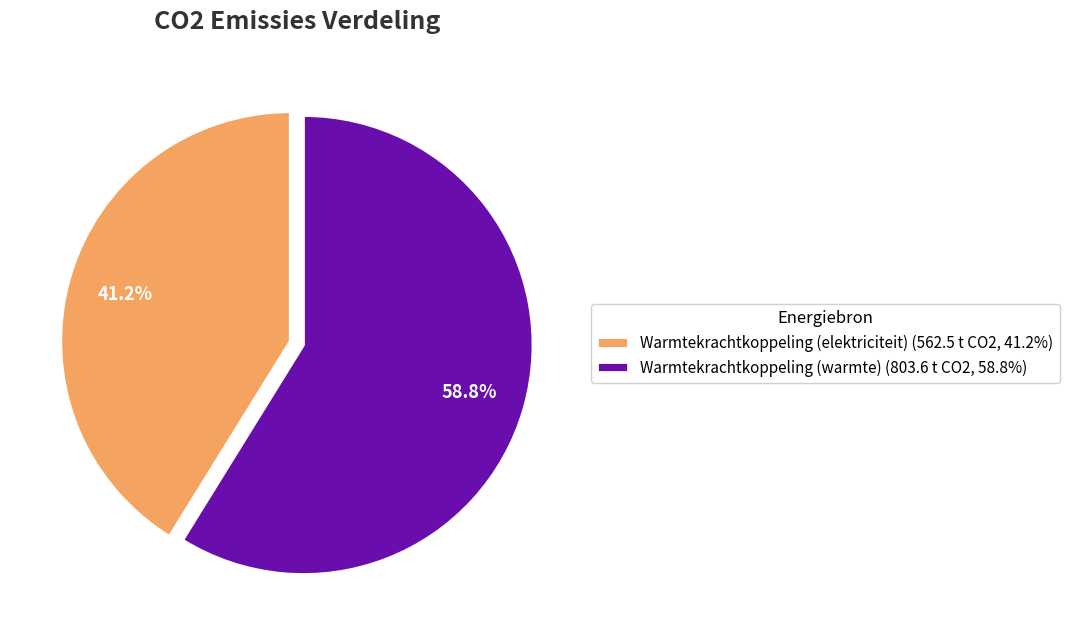

Which slice represents more than half of the pie?

Warmtekrachtkoppeling (warmte) (803.6 t CO2, 58.8%)